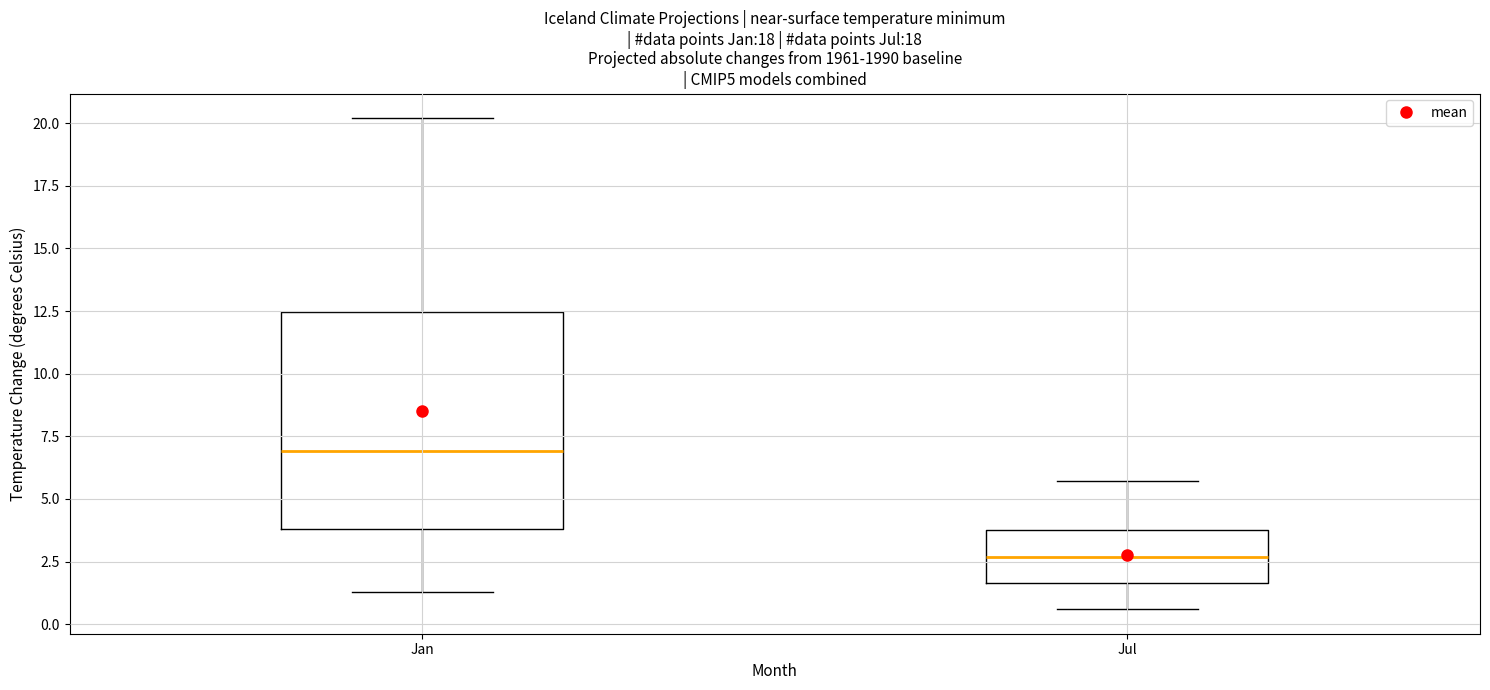

Where is the lower edge of the box for Jan on the y-axis? The values are not printed on the chart, so give them approximately, as read against the axis.

4.0